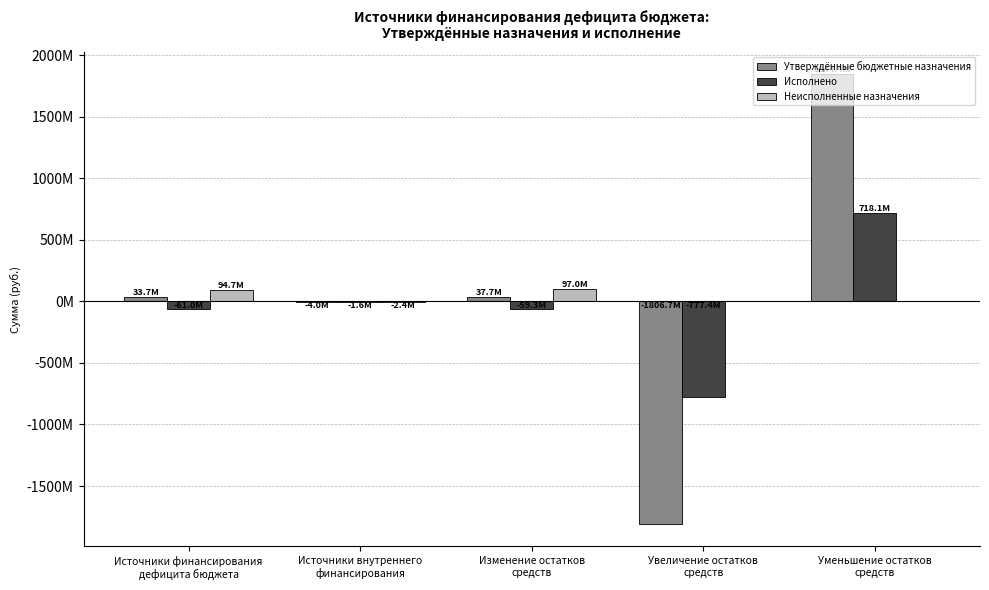

Which category has the highest value across all series?

Уменьшение остатков
средств